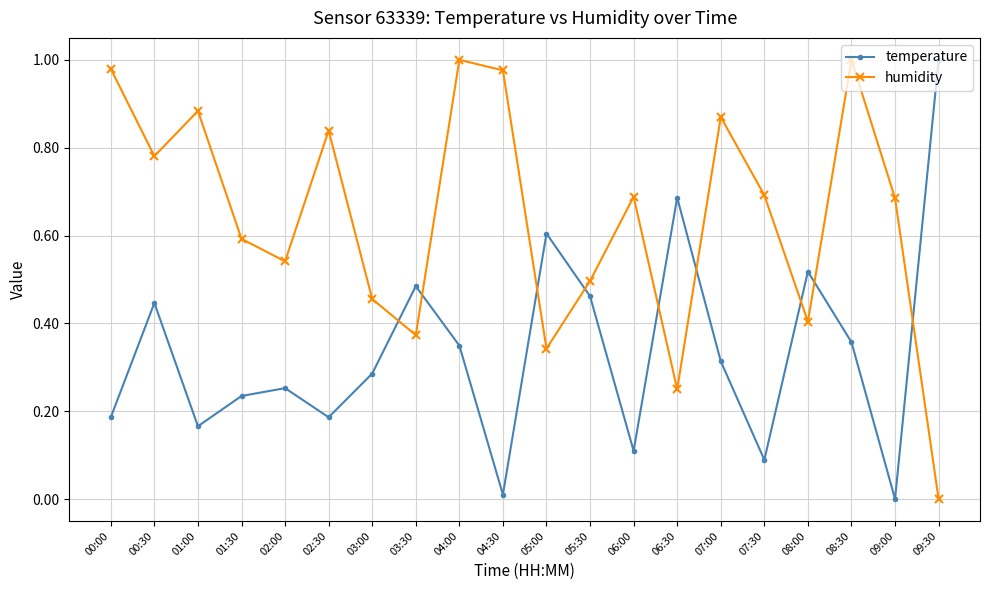

True or false: humidity and temperature cross at least once.

True